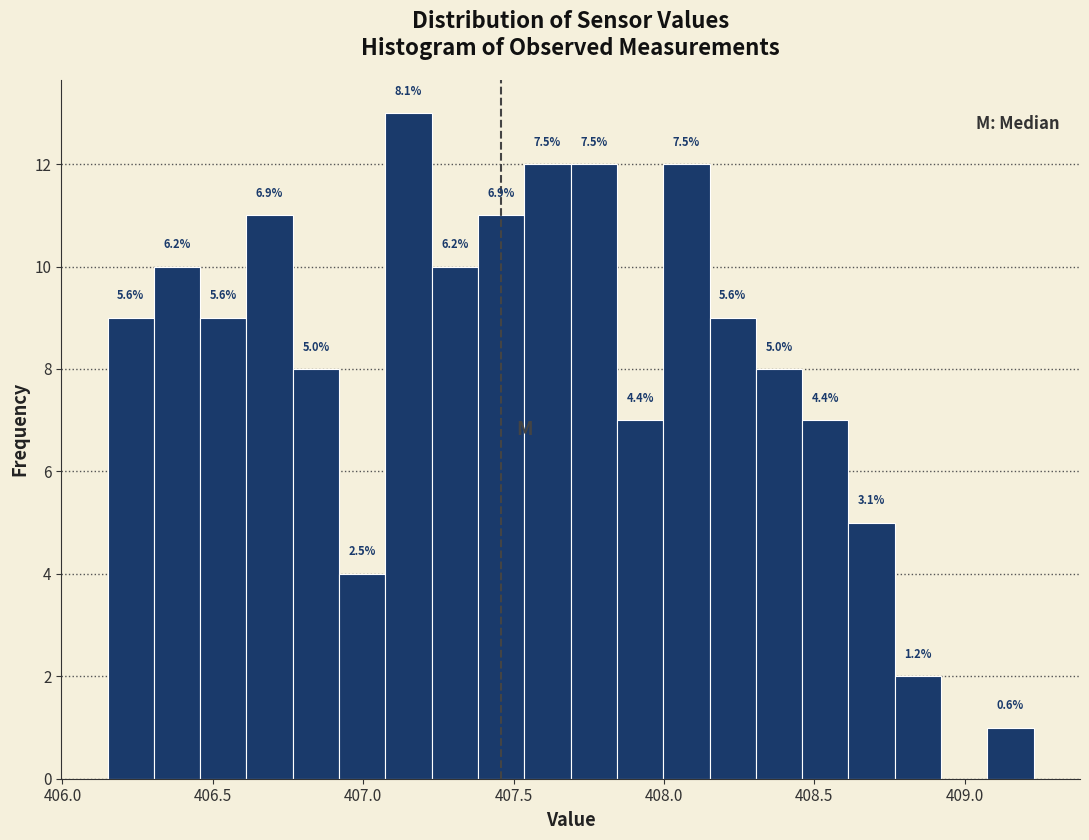

Read against the x-axis, roughly where is the centre of the tallest bar?

407.15